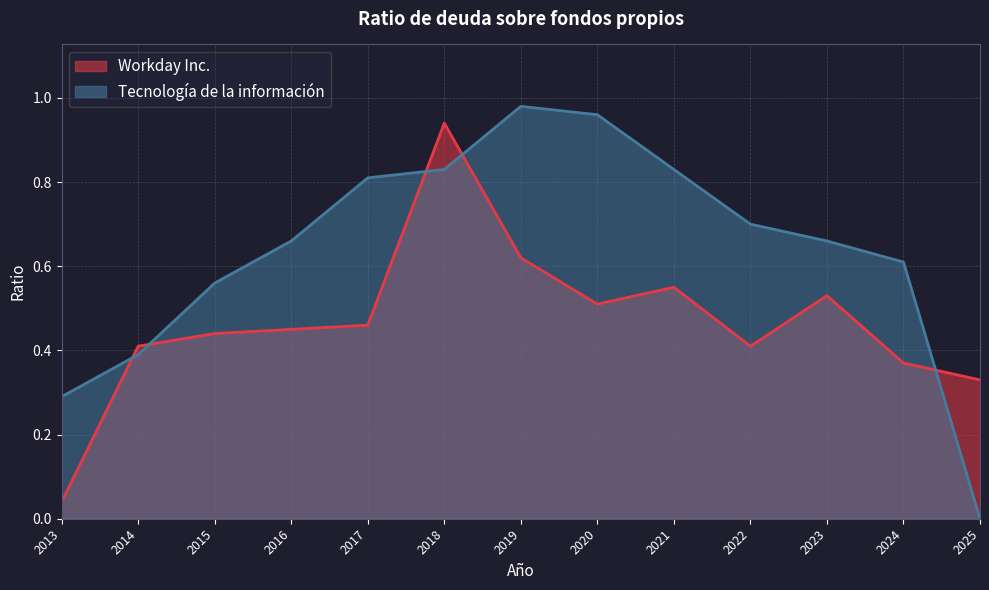

Between 2025-01-31 and 2017-01-31, which series saw the biggest shift?

Tecnología de la información